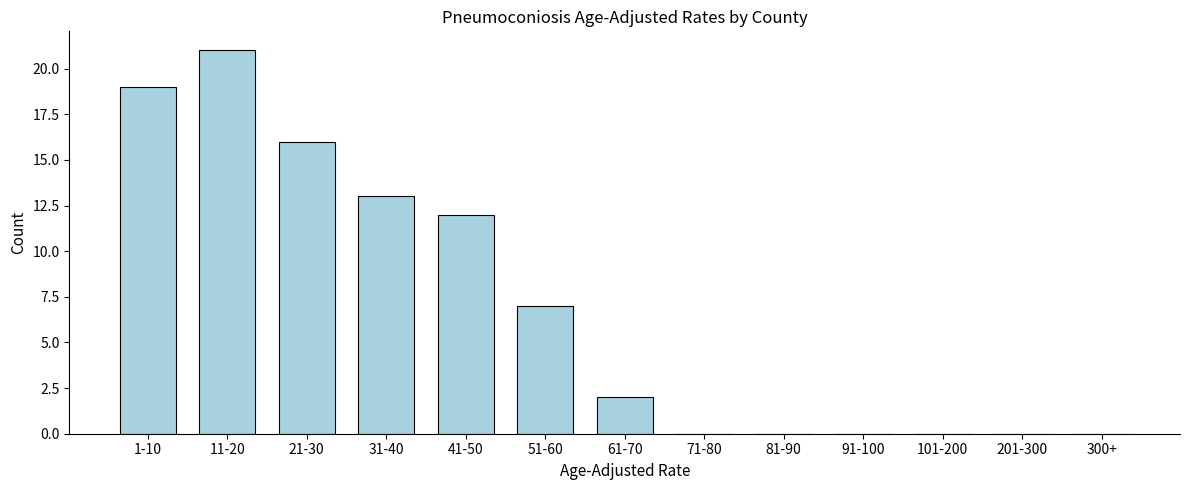

Reading right to left, transcribe all the data shown in this chart.

300+=0	201-300=0	101-200=0	91-100=0	81-90=0	71-80=0	61-70=2	51-60=7	41-50=12	31-40=13	21-30=16	11-20=21	1-10=19